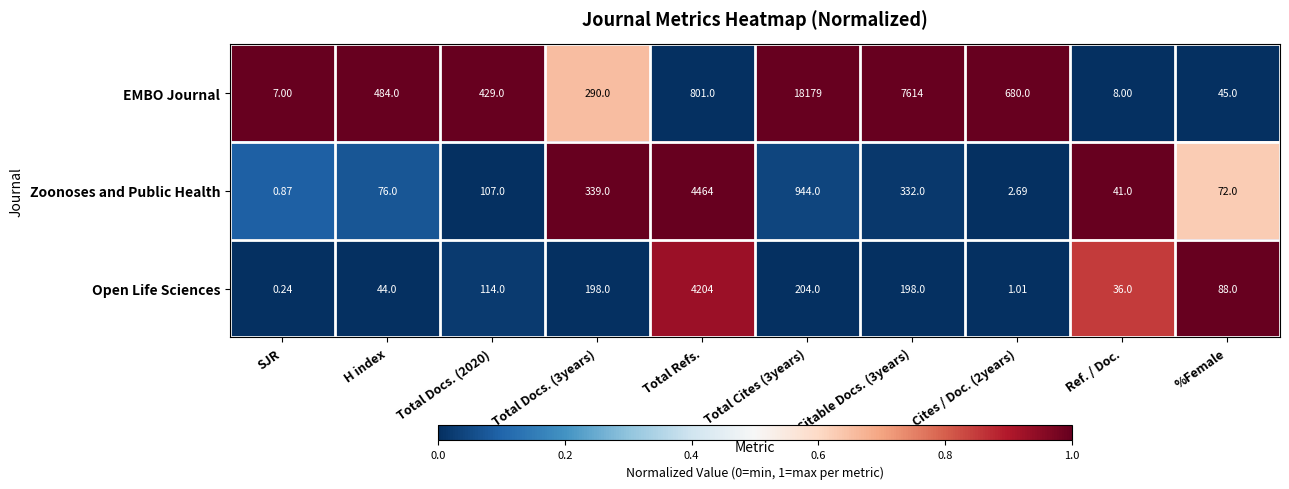

Rank the series at SJR from lowest to highest value.

Open Life Sciences, Zoonoses and Public Health, EMBO Journal